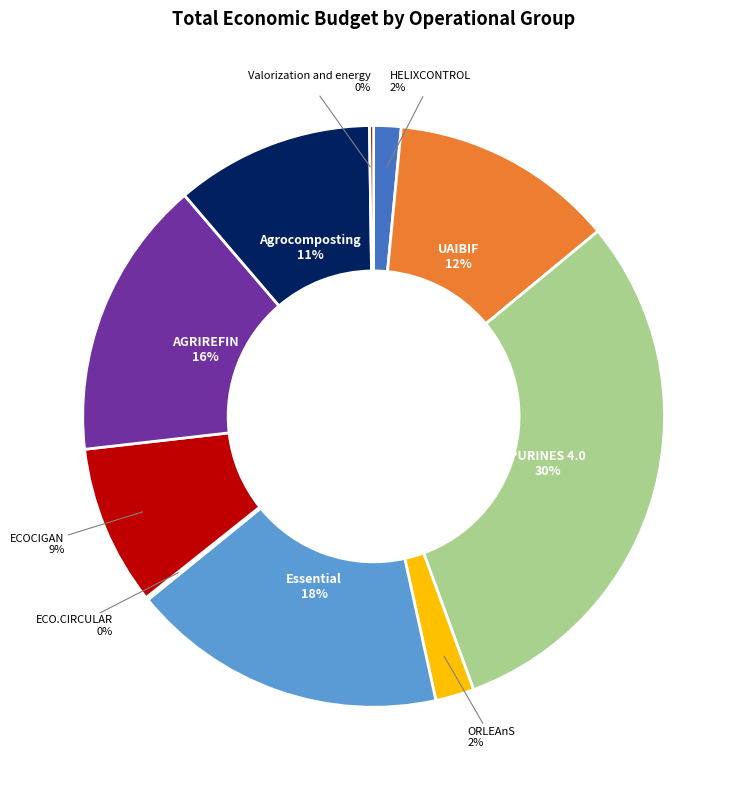

Is there a majority slice in this chart?

No